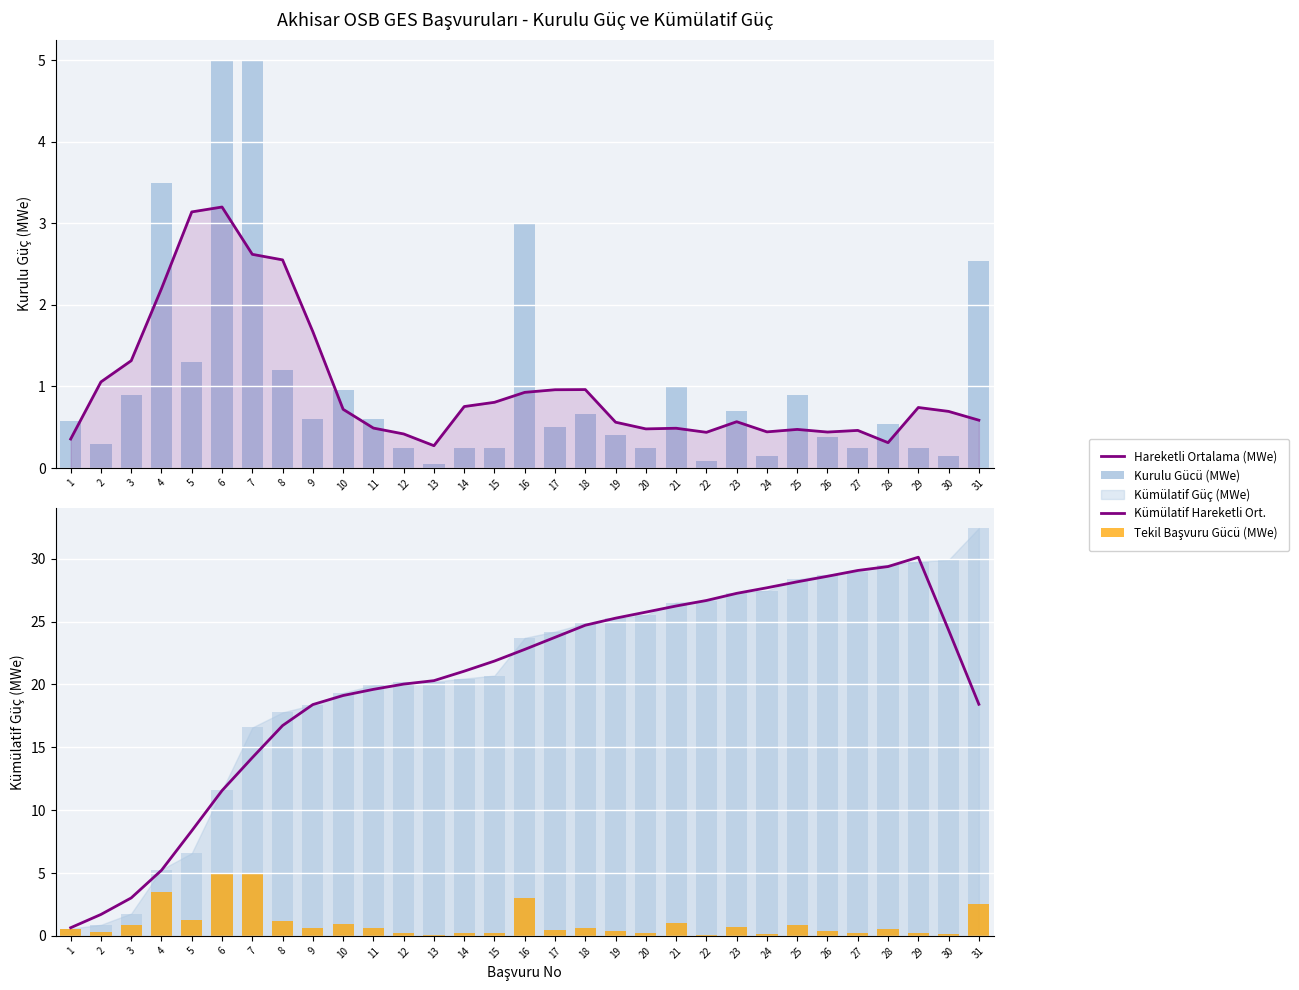

Which series has the largest total across all categories?

Kümülatif Hareketli Ort.